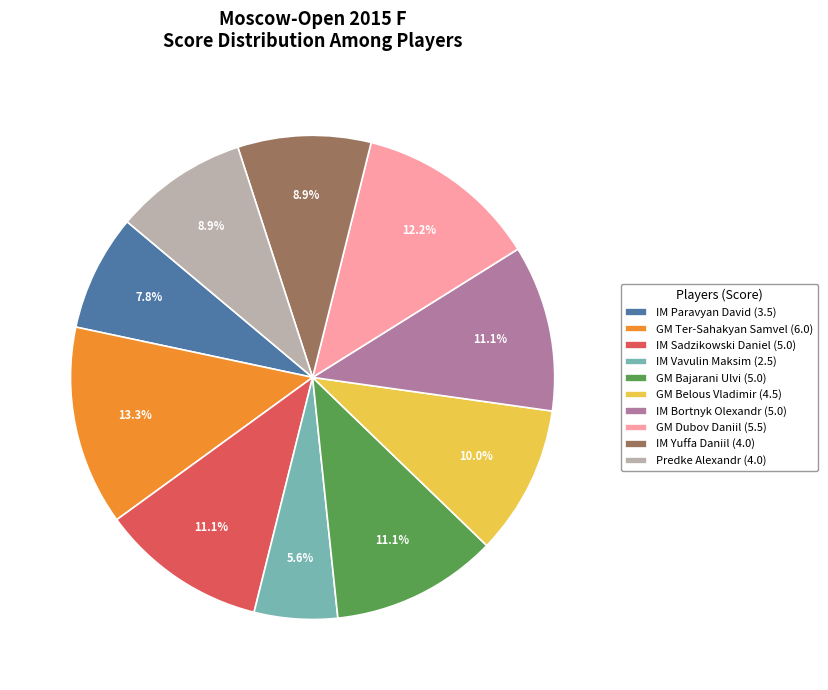

The IM Yuffa Daniil slice represents 9% of the pie. True or false?

True